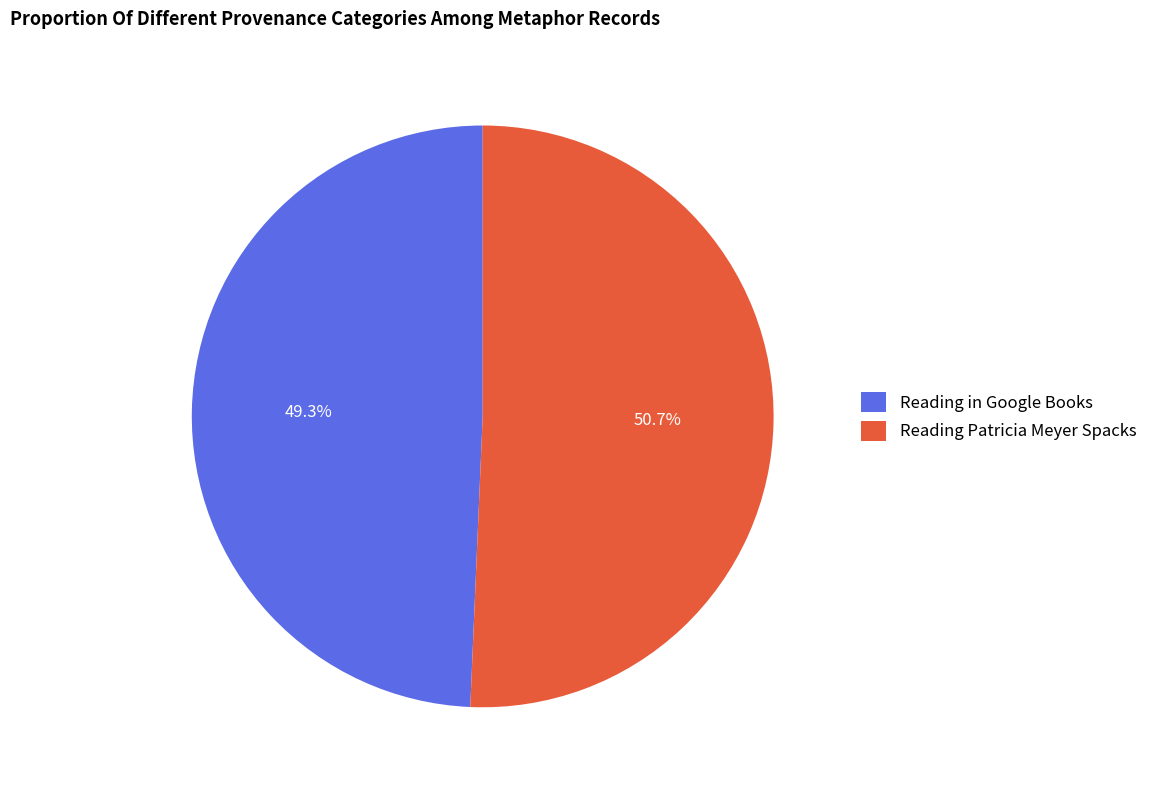

Which category has the biggest portion of the pie?

Reading Patricia Meyer Spacks